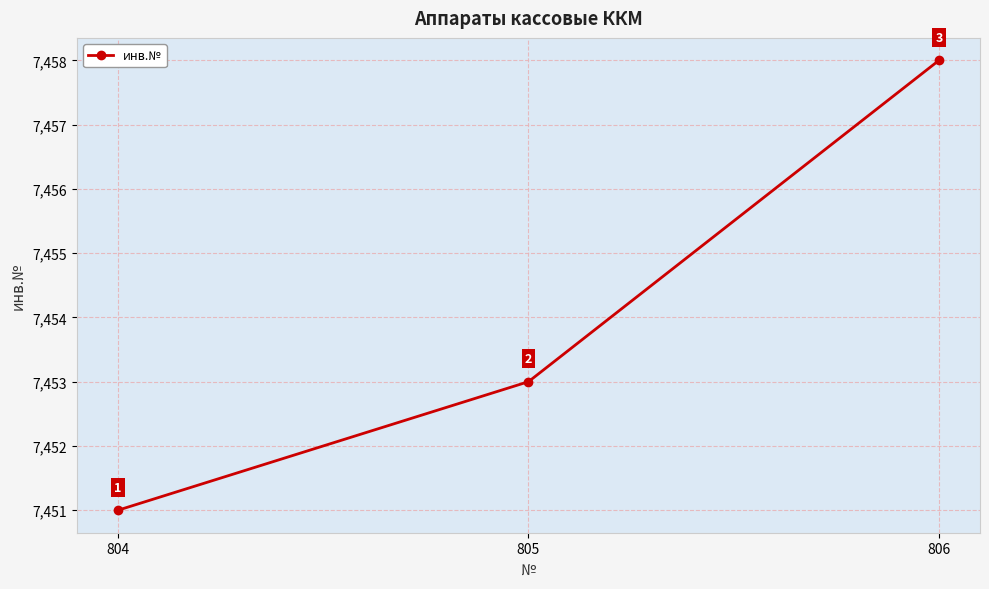

Is it true that the value at 805 is 11045?

False